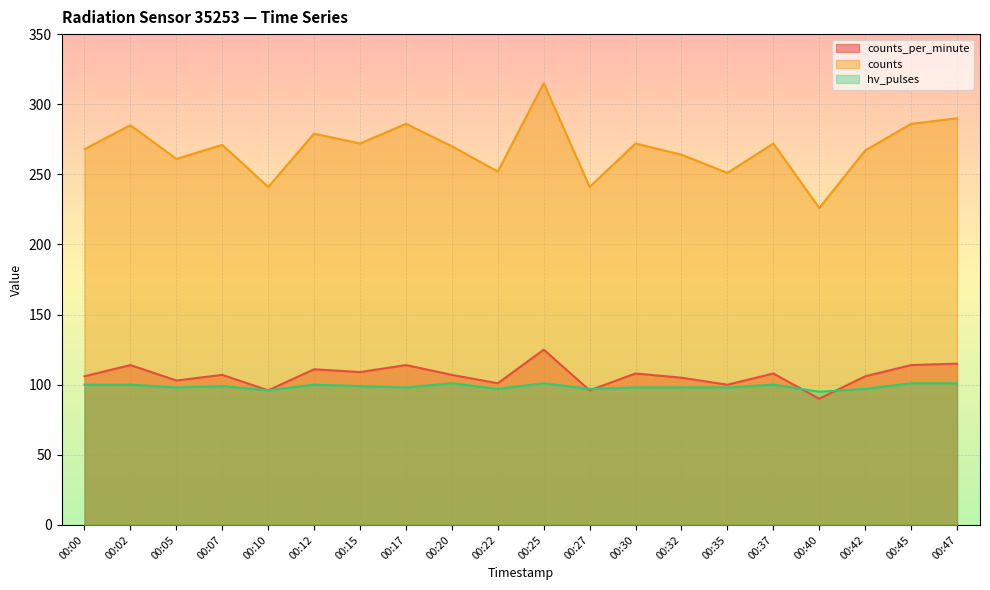

What is the value of the counts point at the 3rd from the left?

261